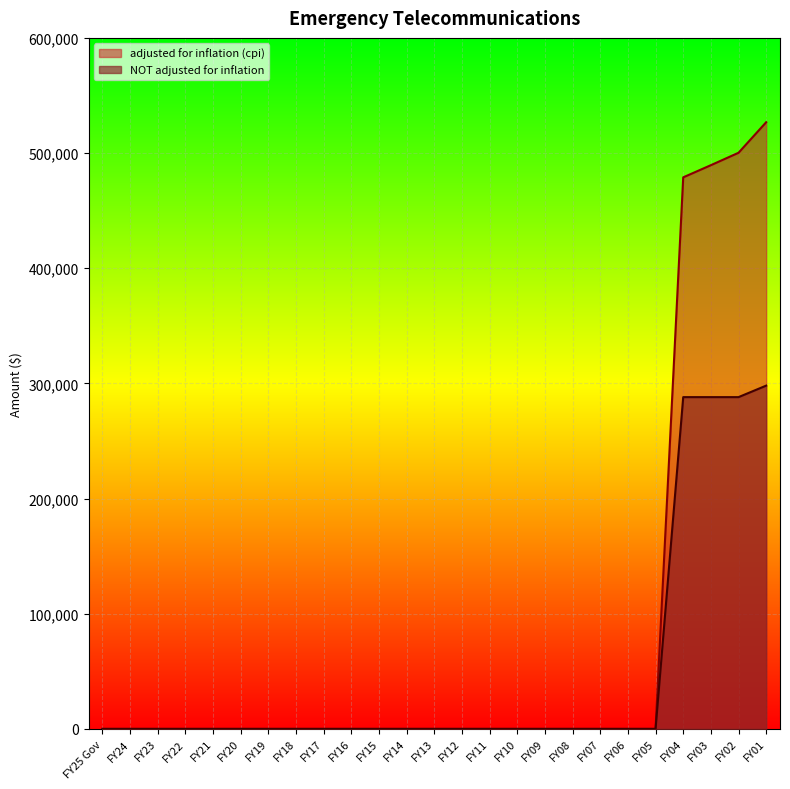

What is the label of the 22nd point from the right?

FY22